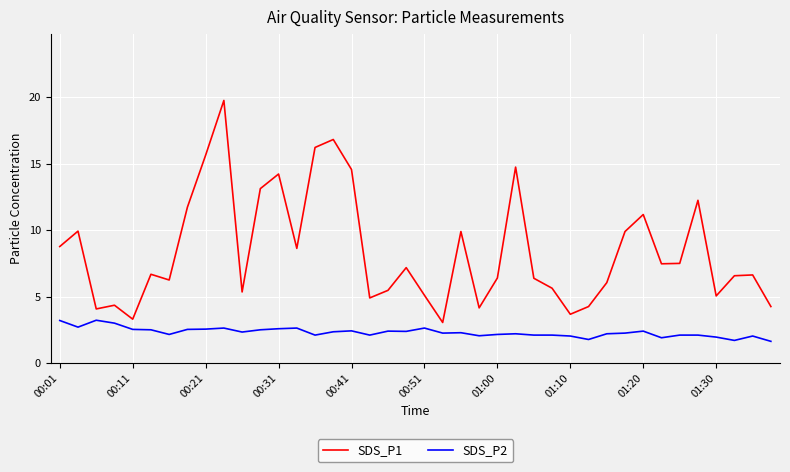

What is the difference between the maximum and minimum values in the SDS_P2 series?

1.6